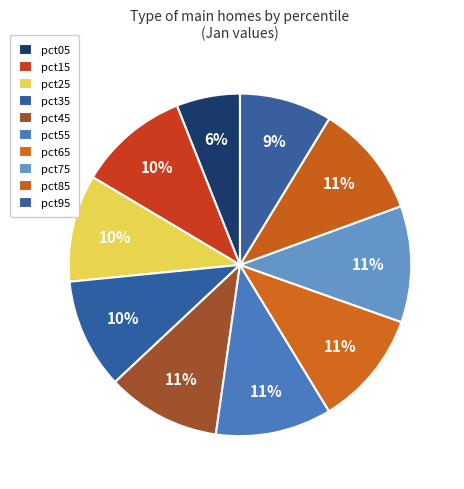

Which slice is the smallest?

pct05